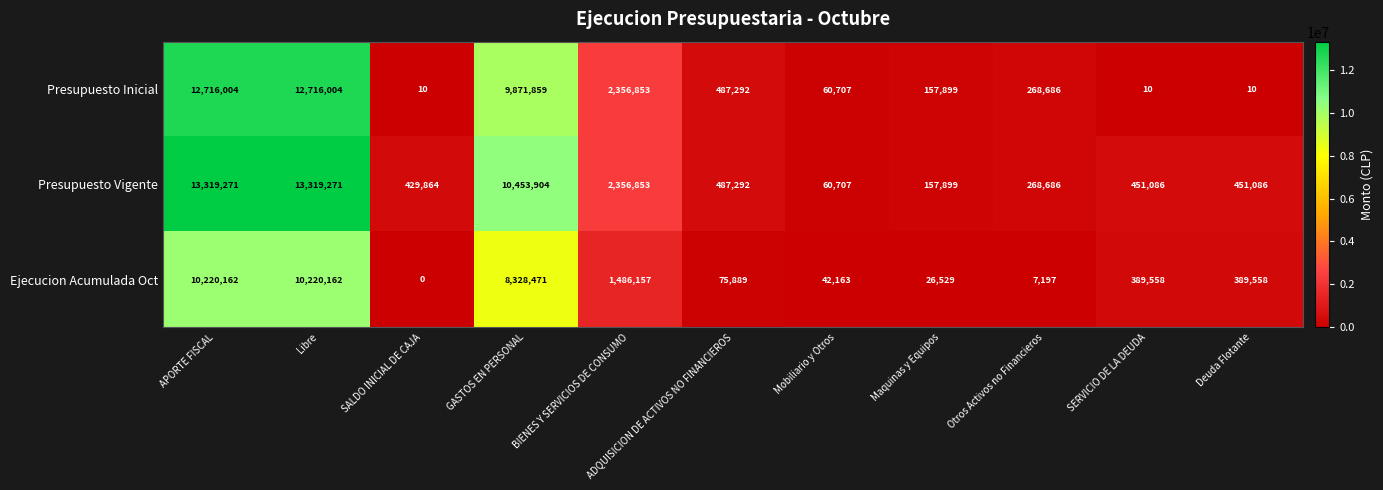

Which series has the widest spread of values?

Presupuesto Vigente